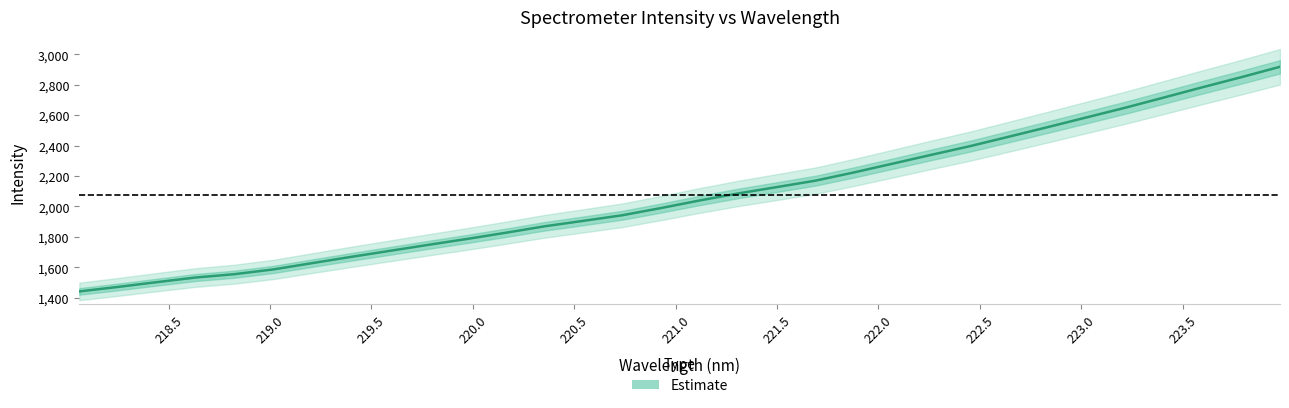

How many values are below 2038?

16